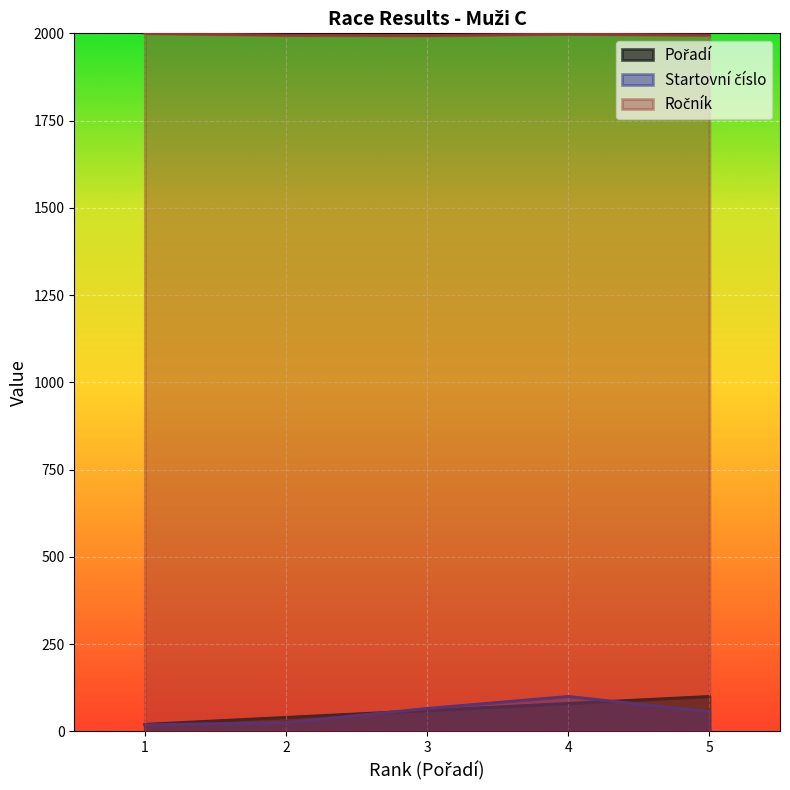

The value of Pořadí at 1 is 20.0. True or false?

True